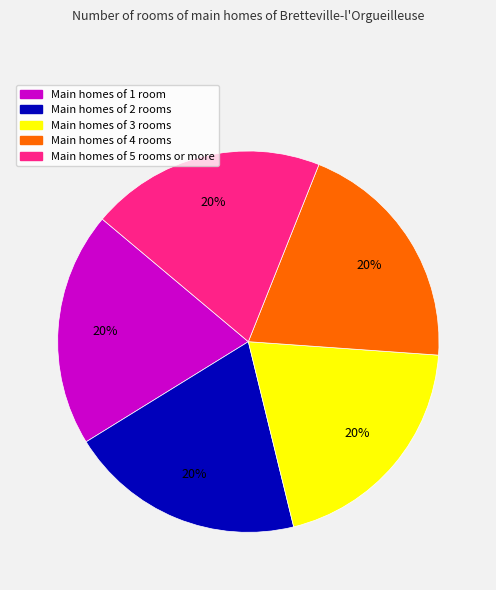

To the nearest percent, what is the average slice percentage?

20%